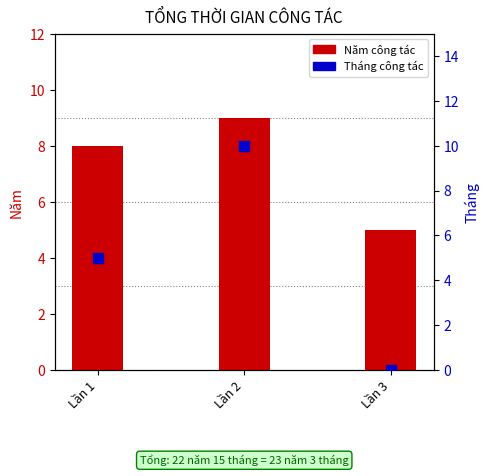

Which series reaches the minimum Y coordinate?

Tháng công tác